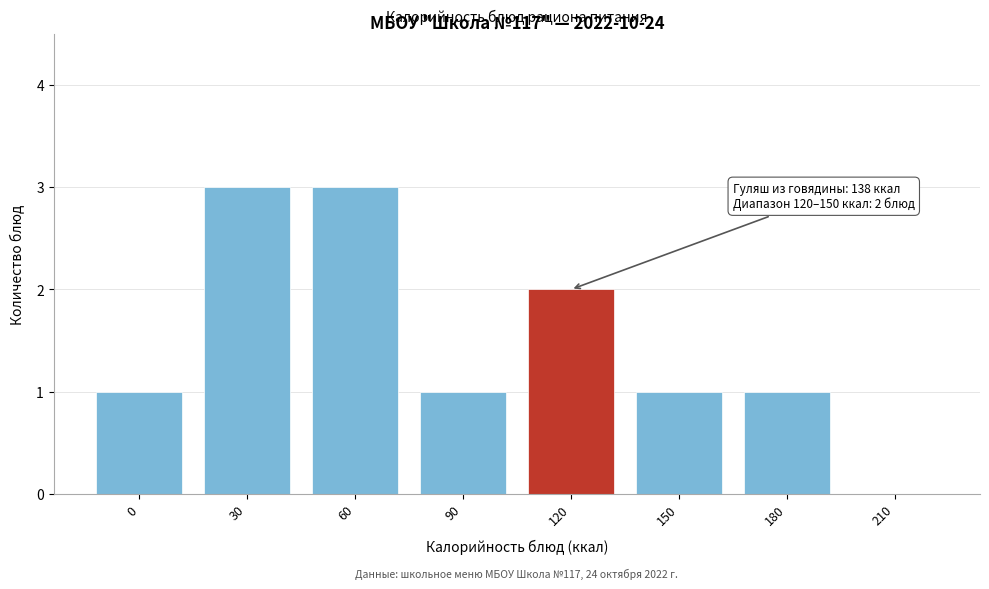

Reading right to left, what are all the values shown in this chart?

210=0	180=1	150=1	120=2	90=1	60=3	30=3	0=1